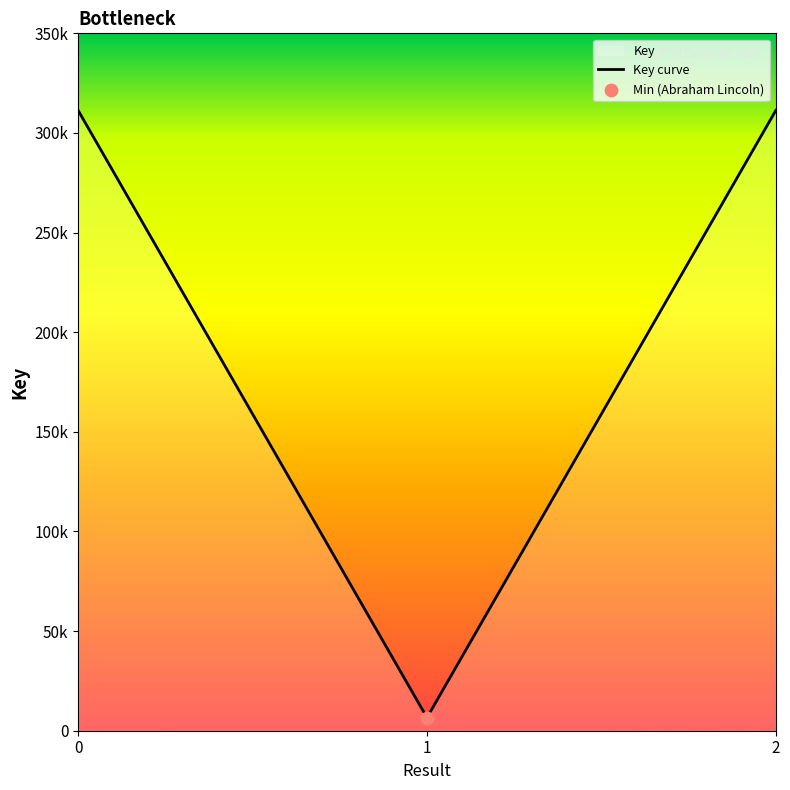

Which has a higher value, 1 or 2?

2